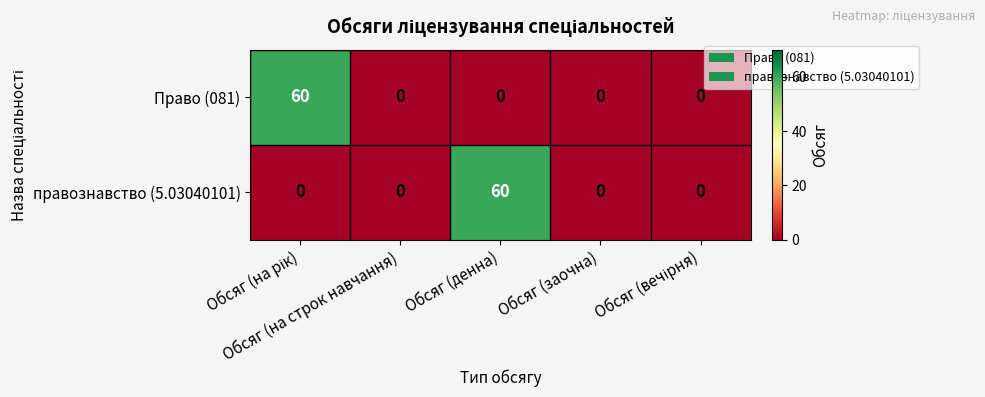

At how many categories does at least one series exceed 52?

2